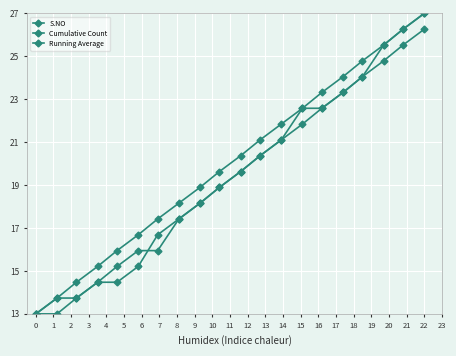

What is the value of the S.NO point at the 4th from the left?

15.2